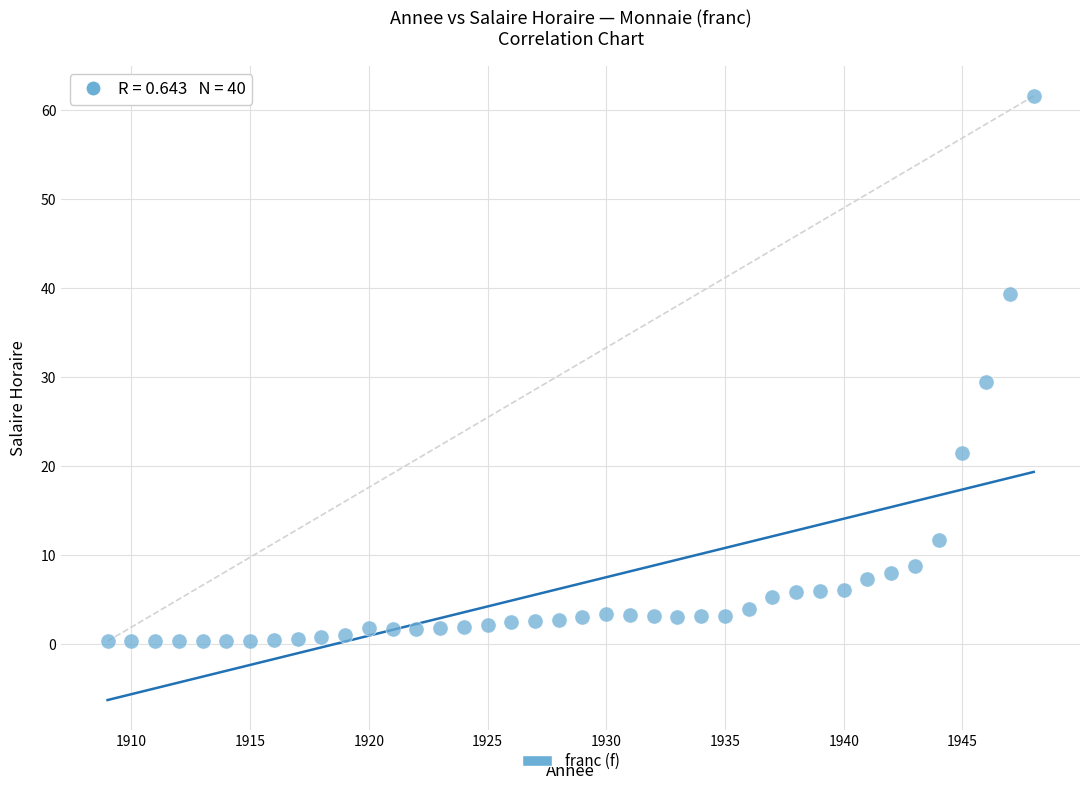

What is the range of Y values (max minus min)?

61.3